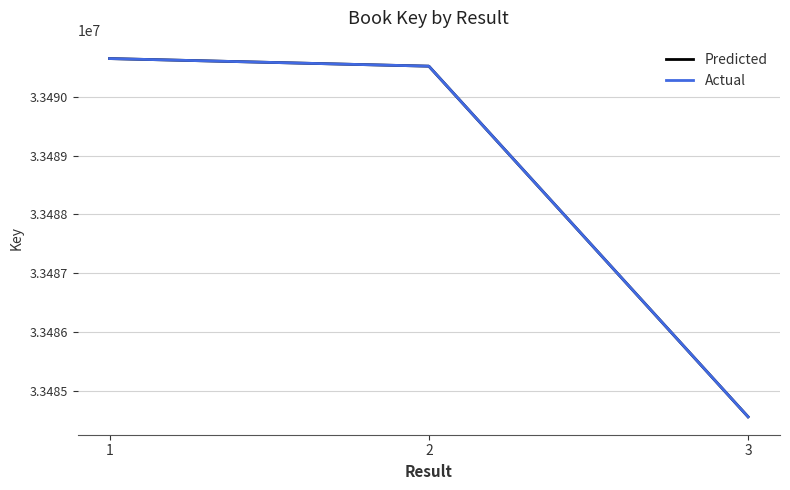

What is the value of the Actual point at the 2nd from the left?

33490520